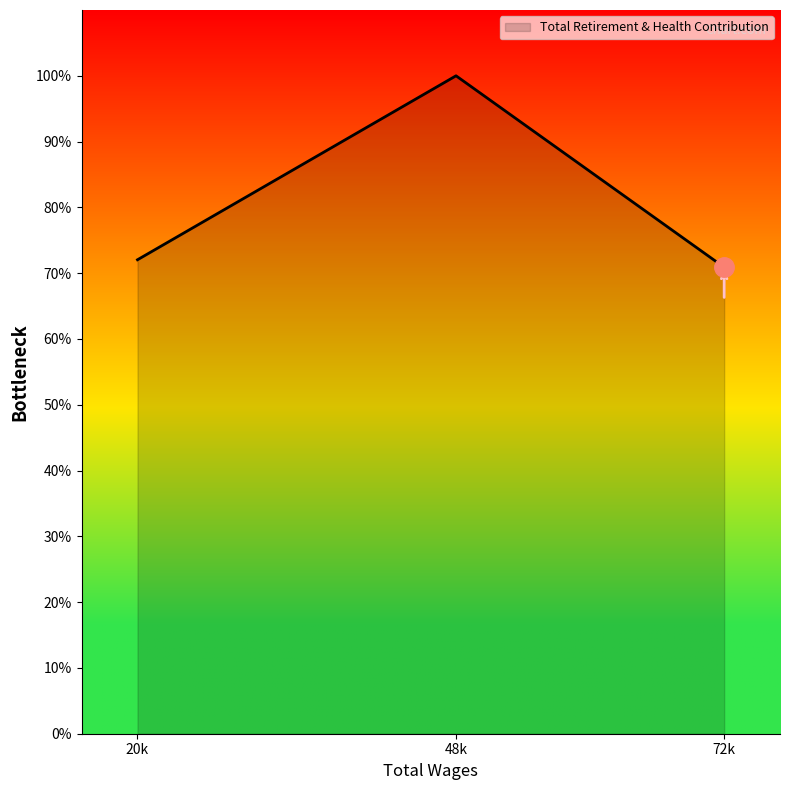

The chart shows a value of 70.9 at 72k. True or false?

True